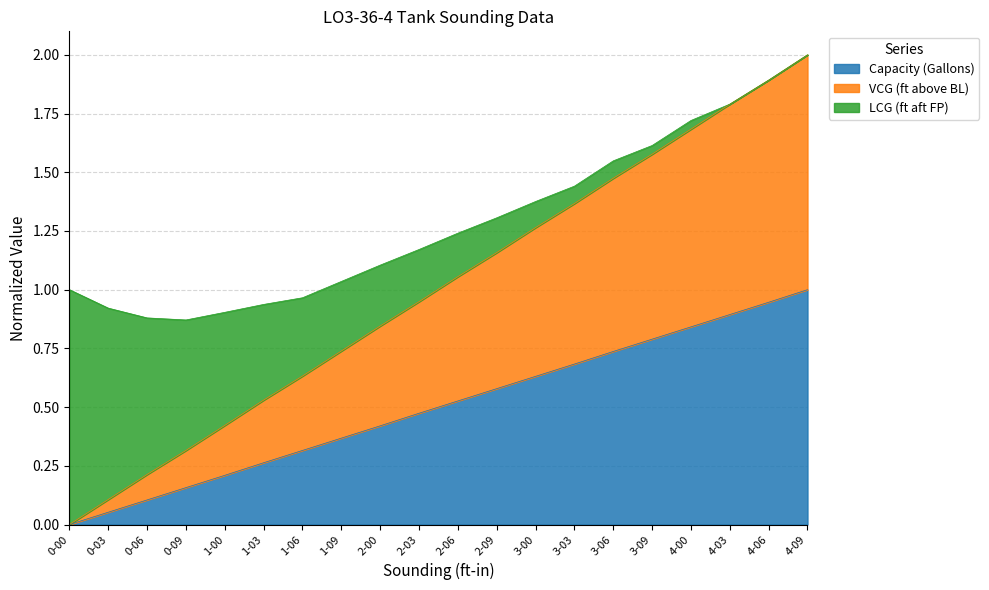

Is the value of VCG (ft above BL) at 0-03 greater than the value of Capacity (Gallons) at 1-09?

No